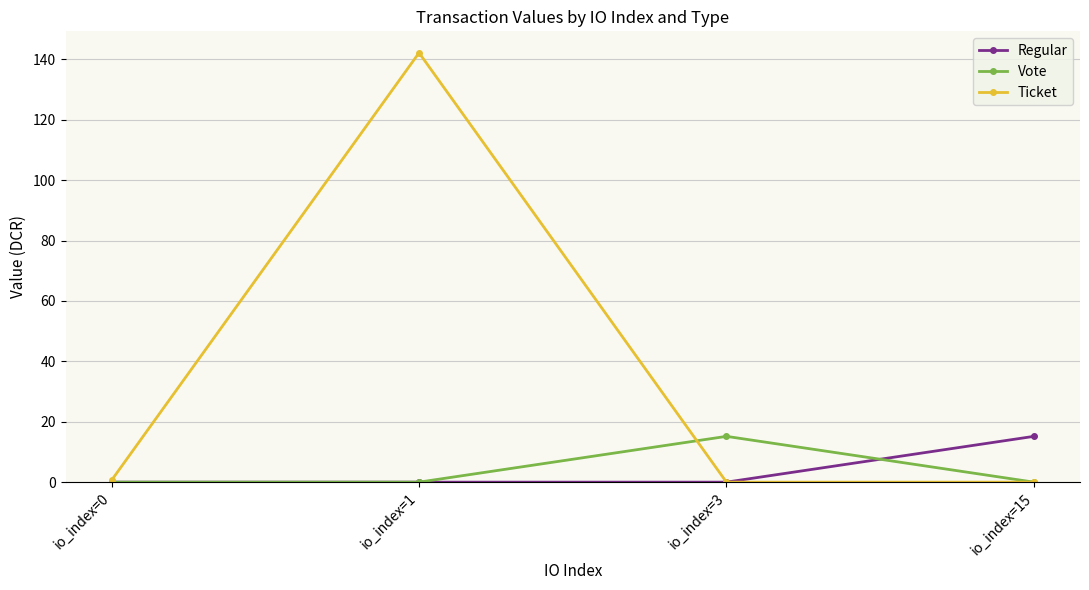

Which series has the widest spread of values?

Ticket